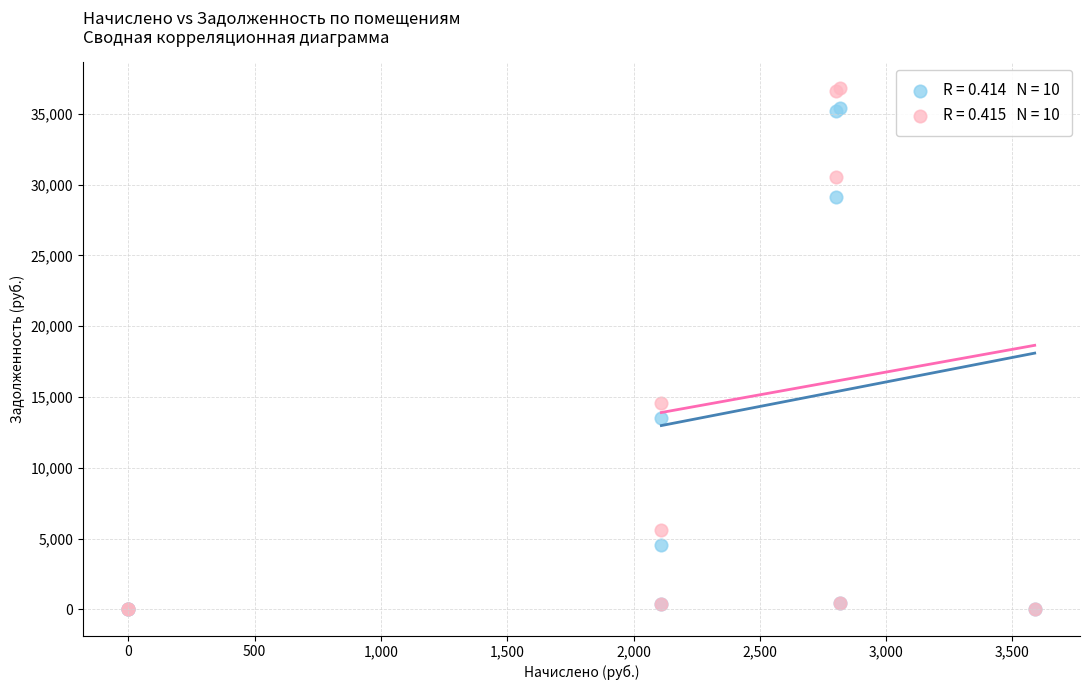

Across all series, what Y value is closest to 18406?

14568.1